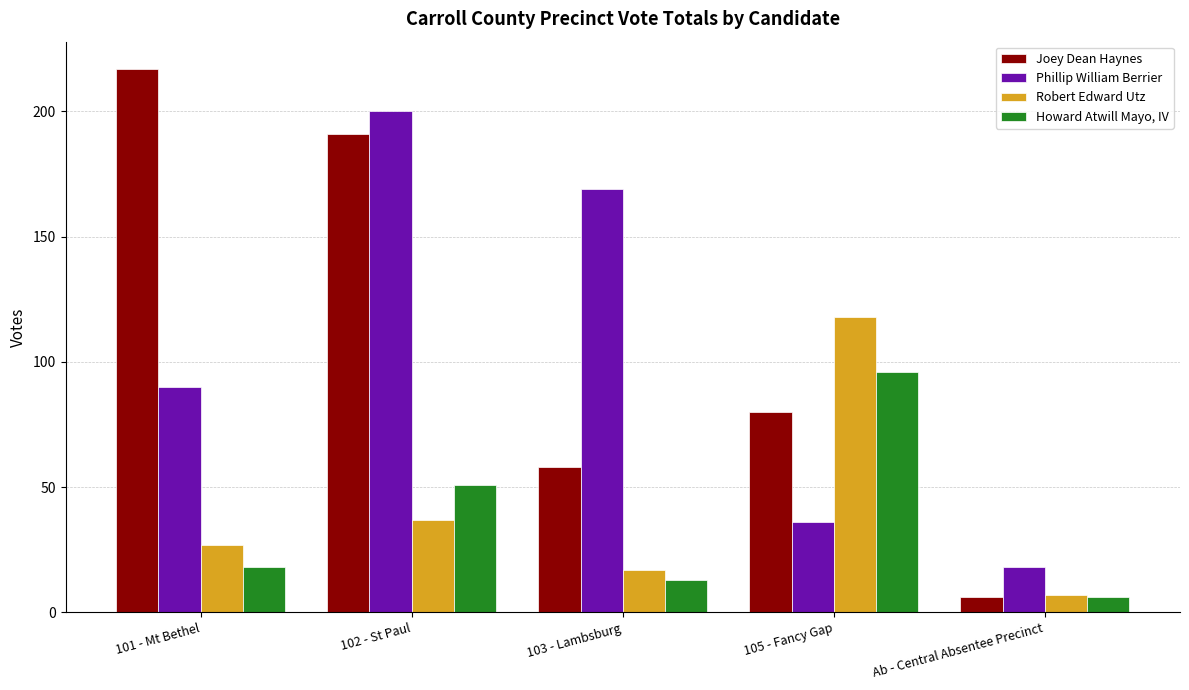

How many bars are there in total?

20